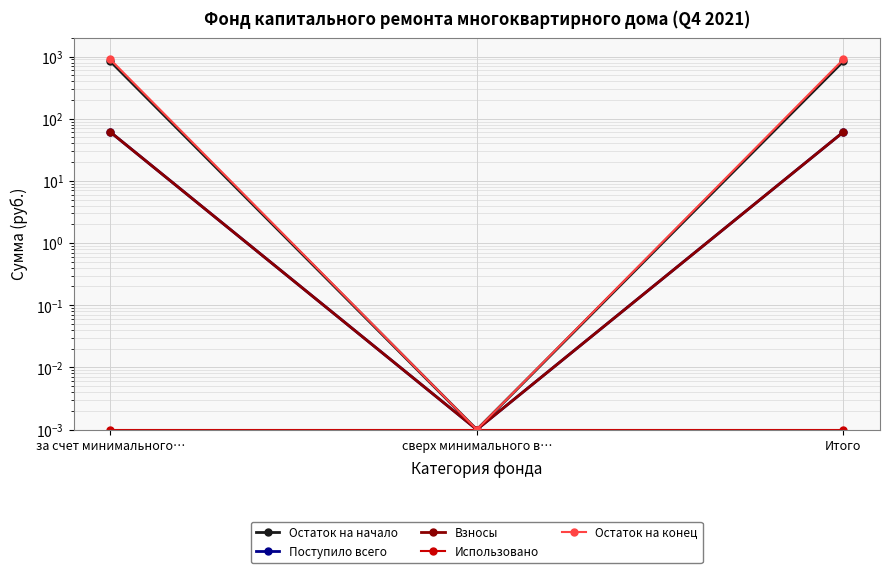

How many series are shown in this chart?

5